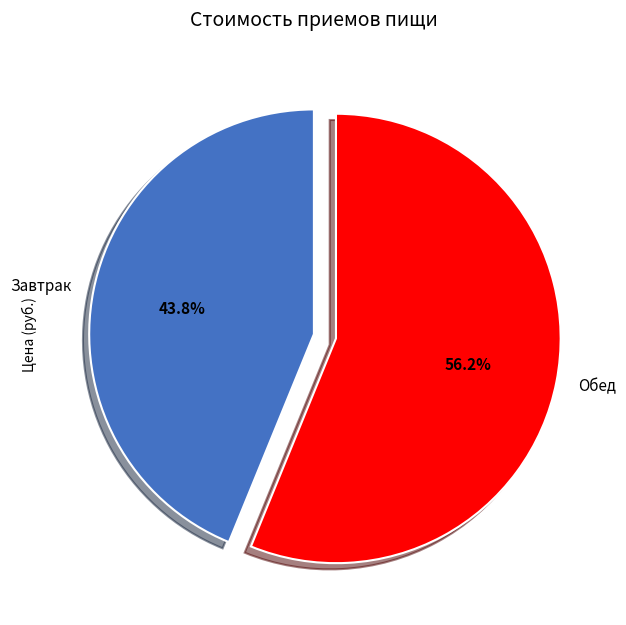

What is the majority slice?

Обед